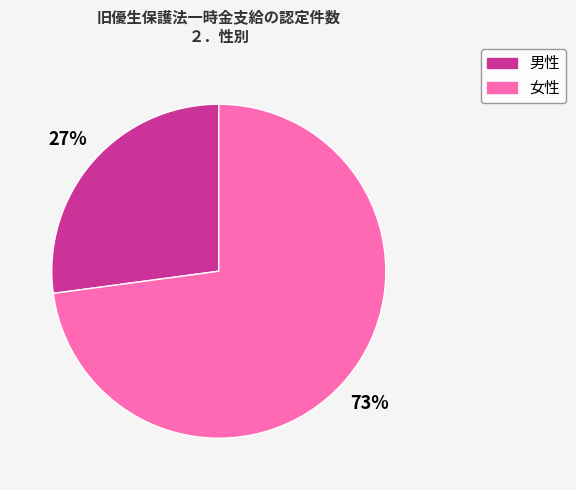

How many slices are in this pie chart?

2